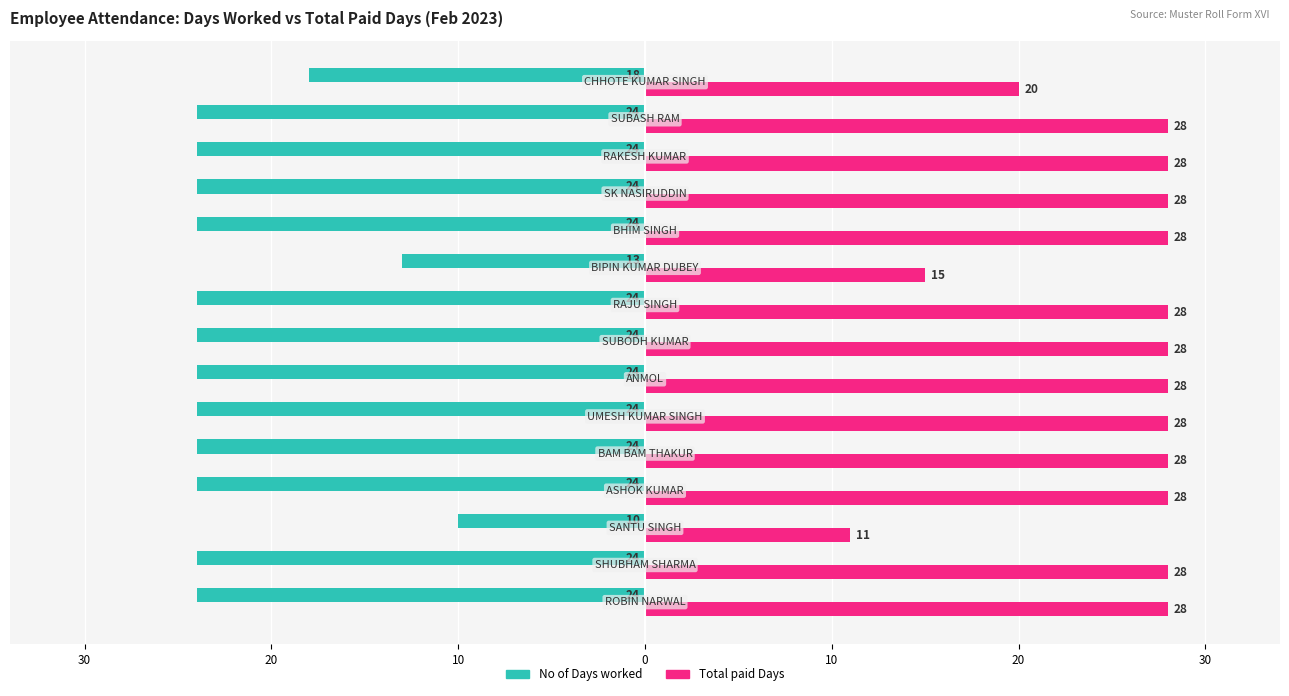

What are all the series names shown in the legend?

No of Days worked, Total paid Days